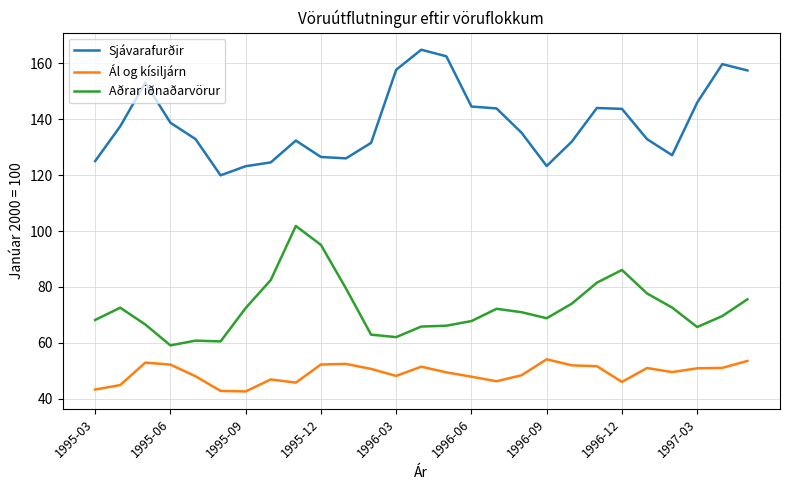

Rank the series by their maximum value, from lowest to highest.

Ál og kísiljárn, Aðrar iðnaðarvörur, Sjávarafurðir